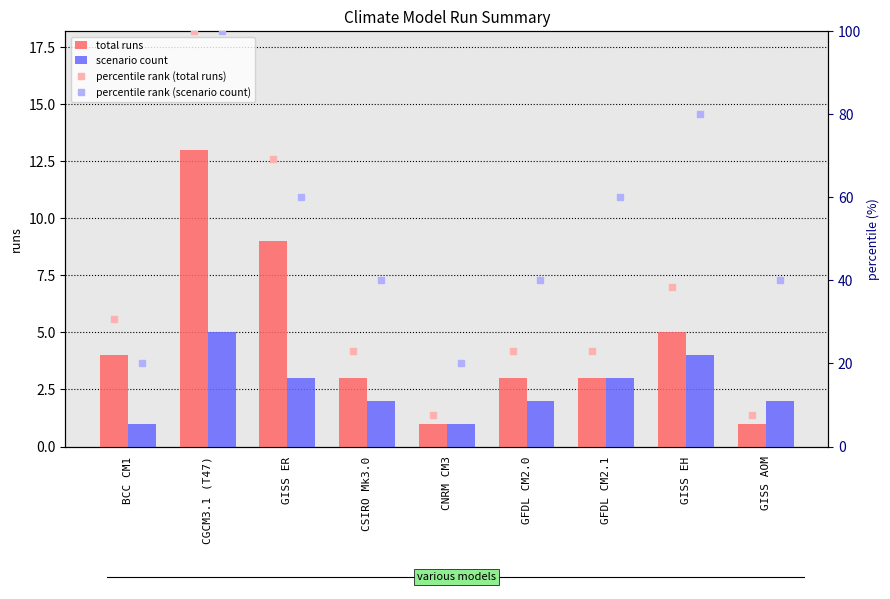

At which category does the chart reach its peak across all series?

CGCM3.1 (T47)